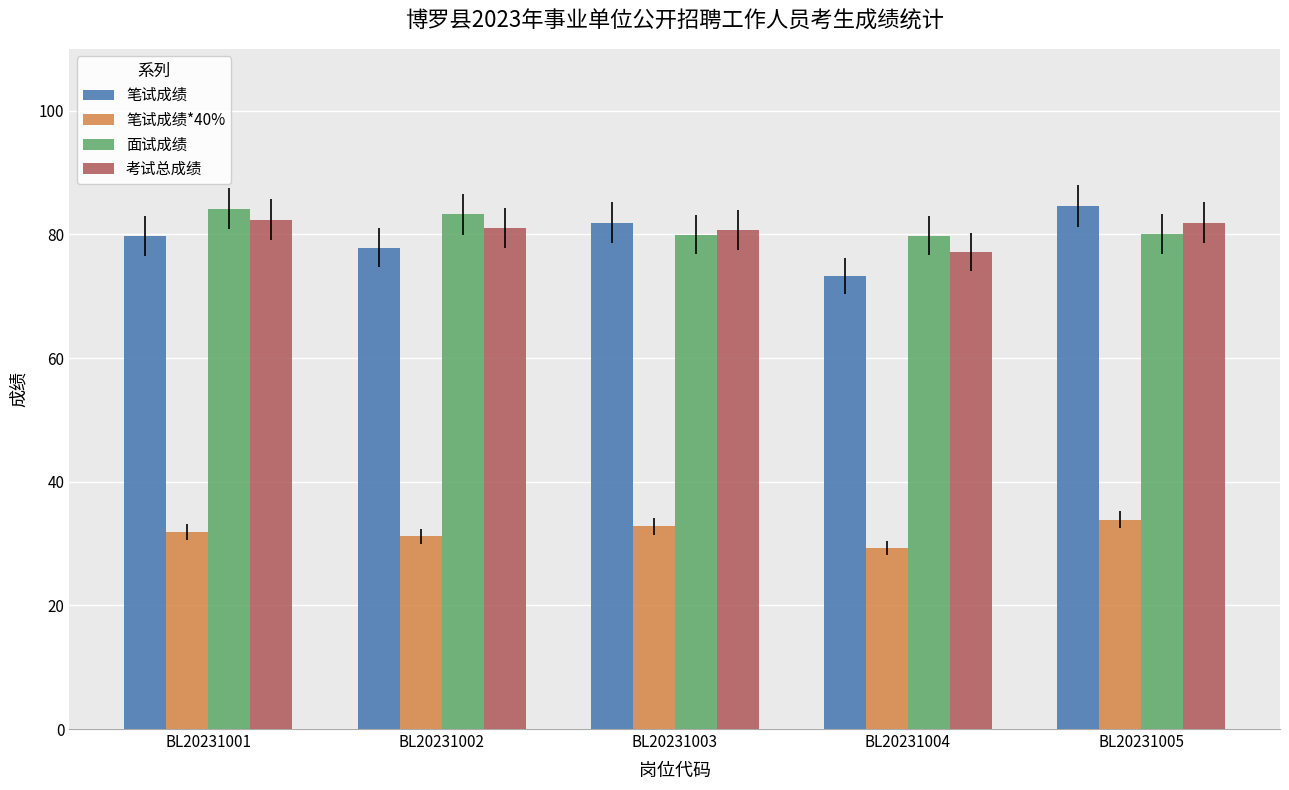

What is the difference between the second highest and minimum values in the 笔试成绩 series?

8.7